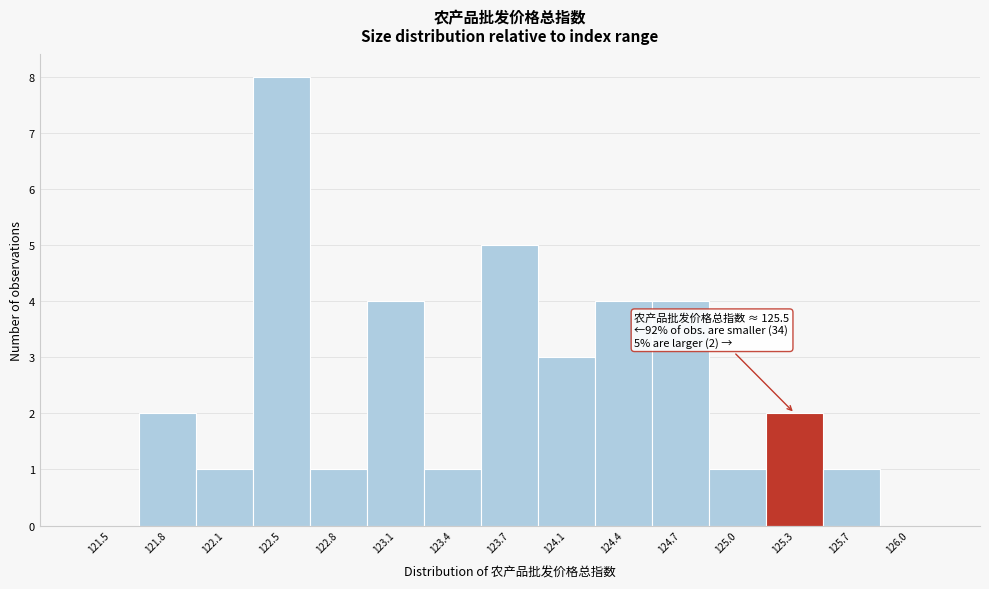

Reading left to right, transcribe all the data shown in this chart.

121.5=0	121.8=2	122.1=1	122.5=8	122.8=1	123.1=4	123.4=1	123.7=5	124.1=3	124.4=4	124.7=4	125.0=1	125.3=2	125.7=1	126.0=0